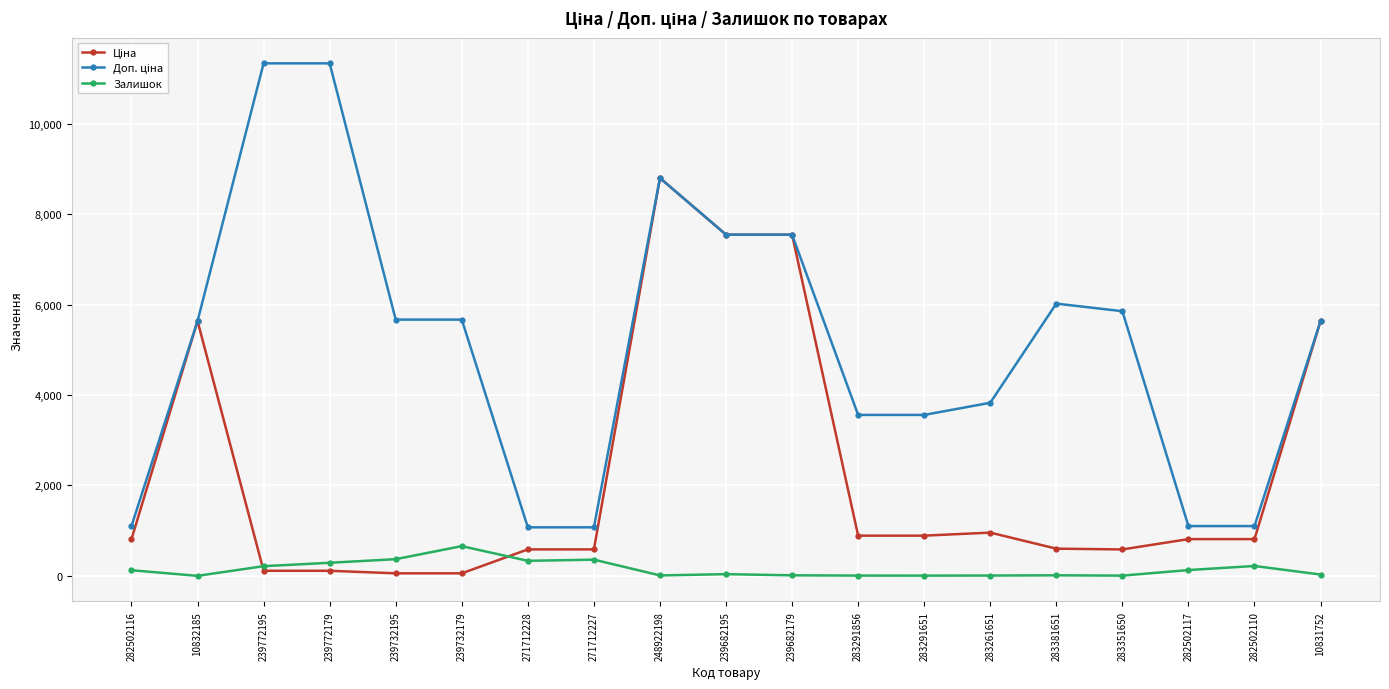

What is the difference between the Залишок values at 248922198 and 239732195?

359.0